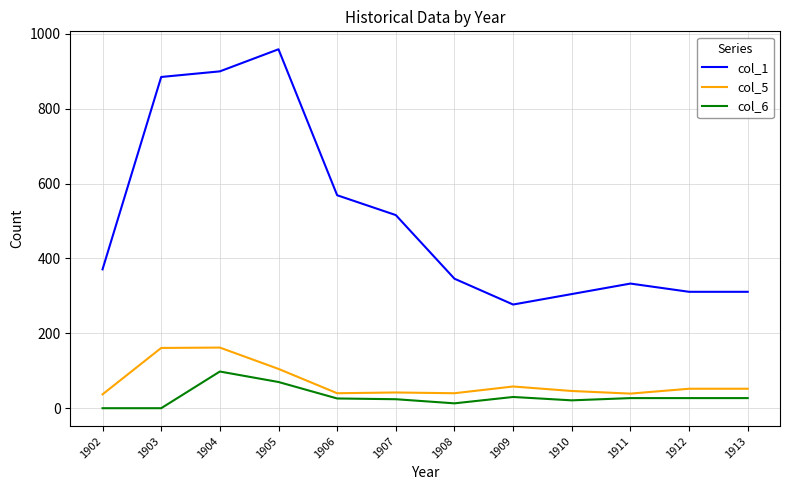

What is the sum of the col_1 values at 1910 and 1905?

1264